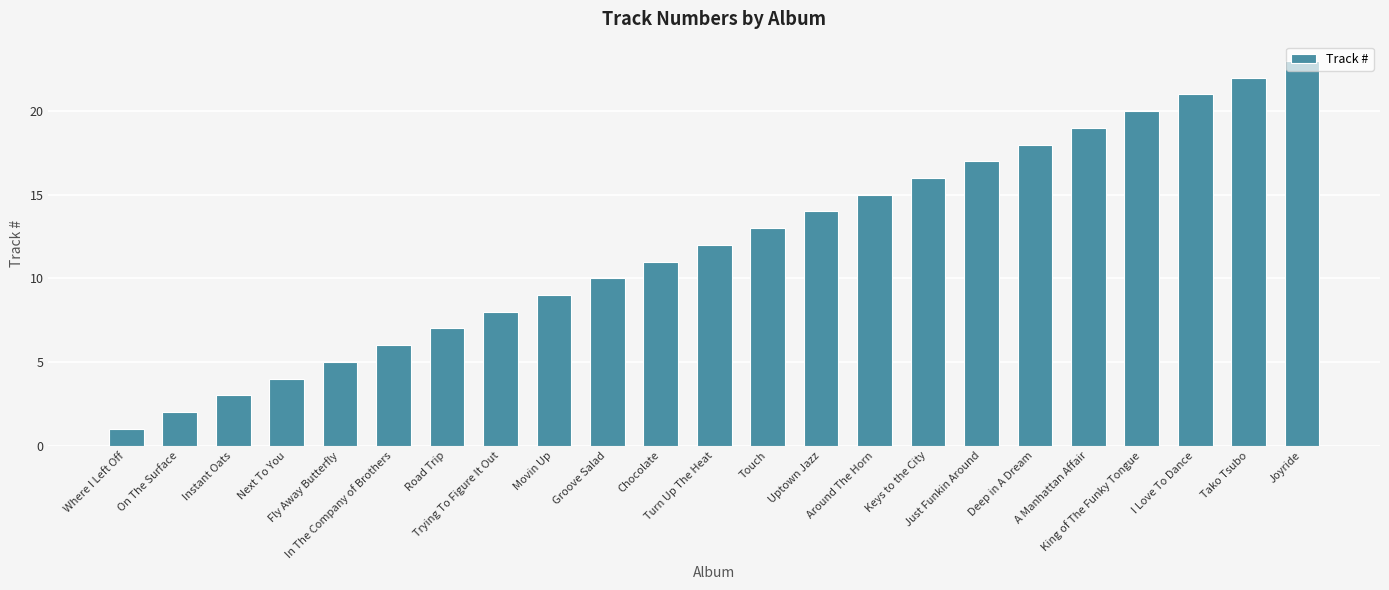

What is the label of the 4th bar from the left?

Next To You